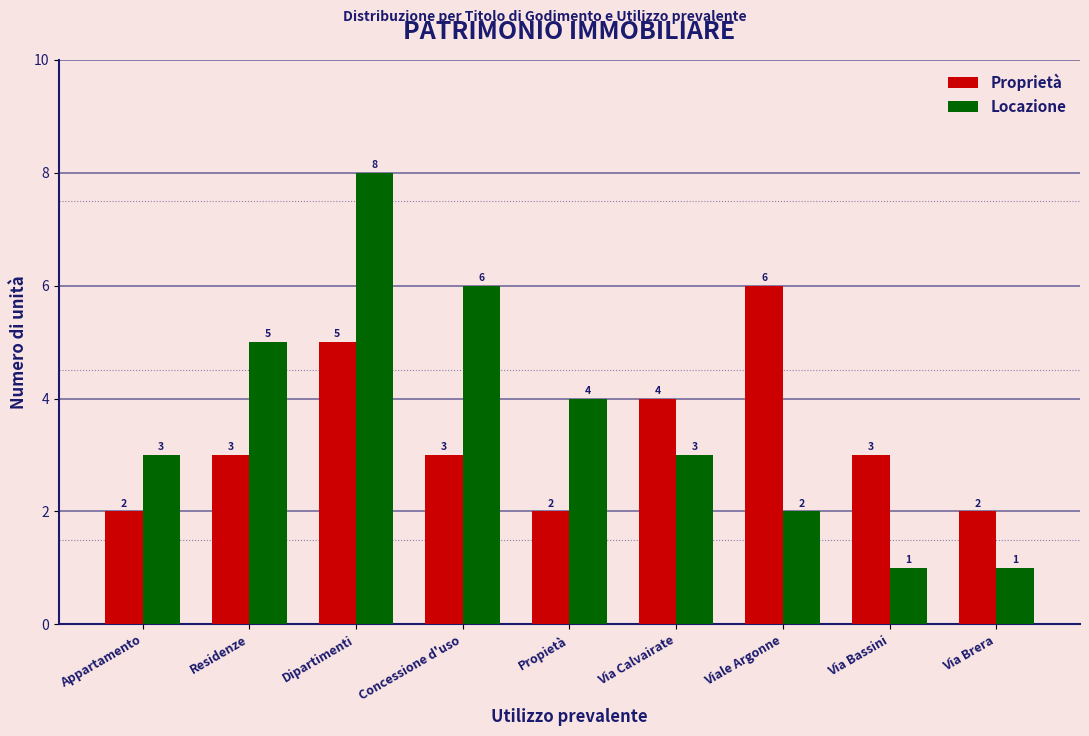

What is the spread (max minus min) of values at Dipartimenti?

3